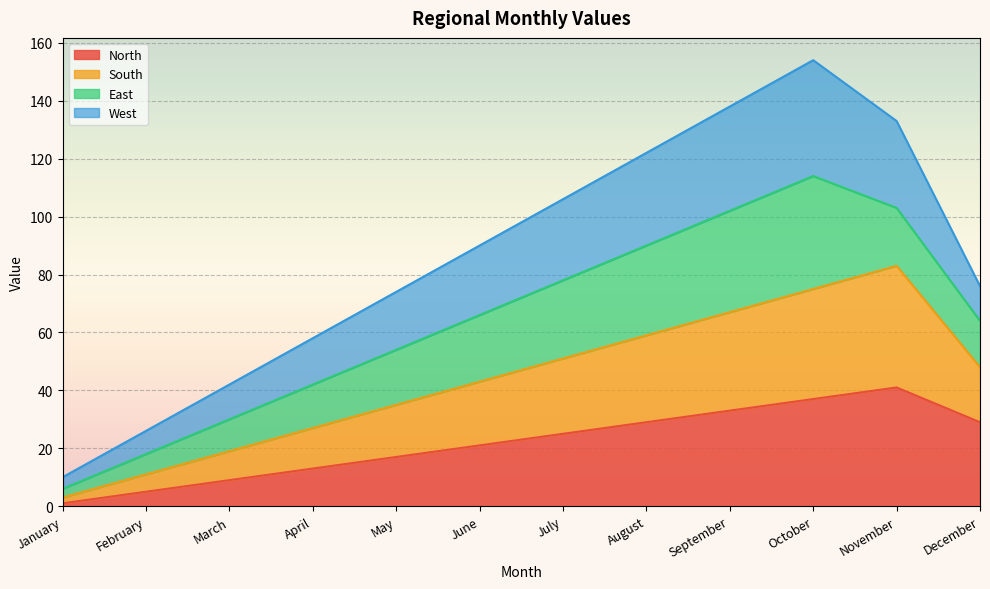

The value of North at September is 33. True or false?

True